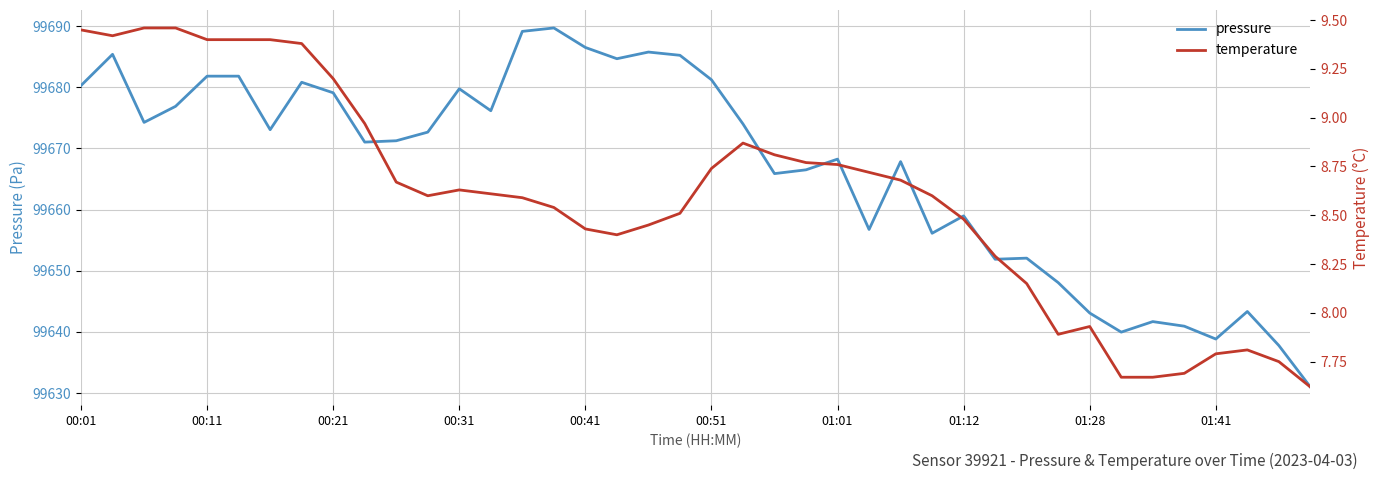

Where does the pressure series first go above 99672?

00:01